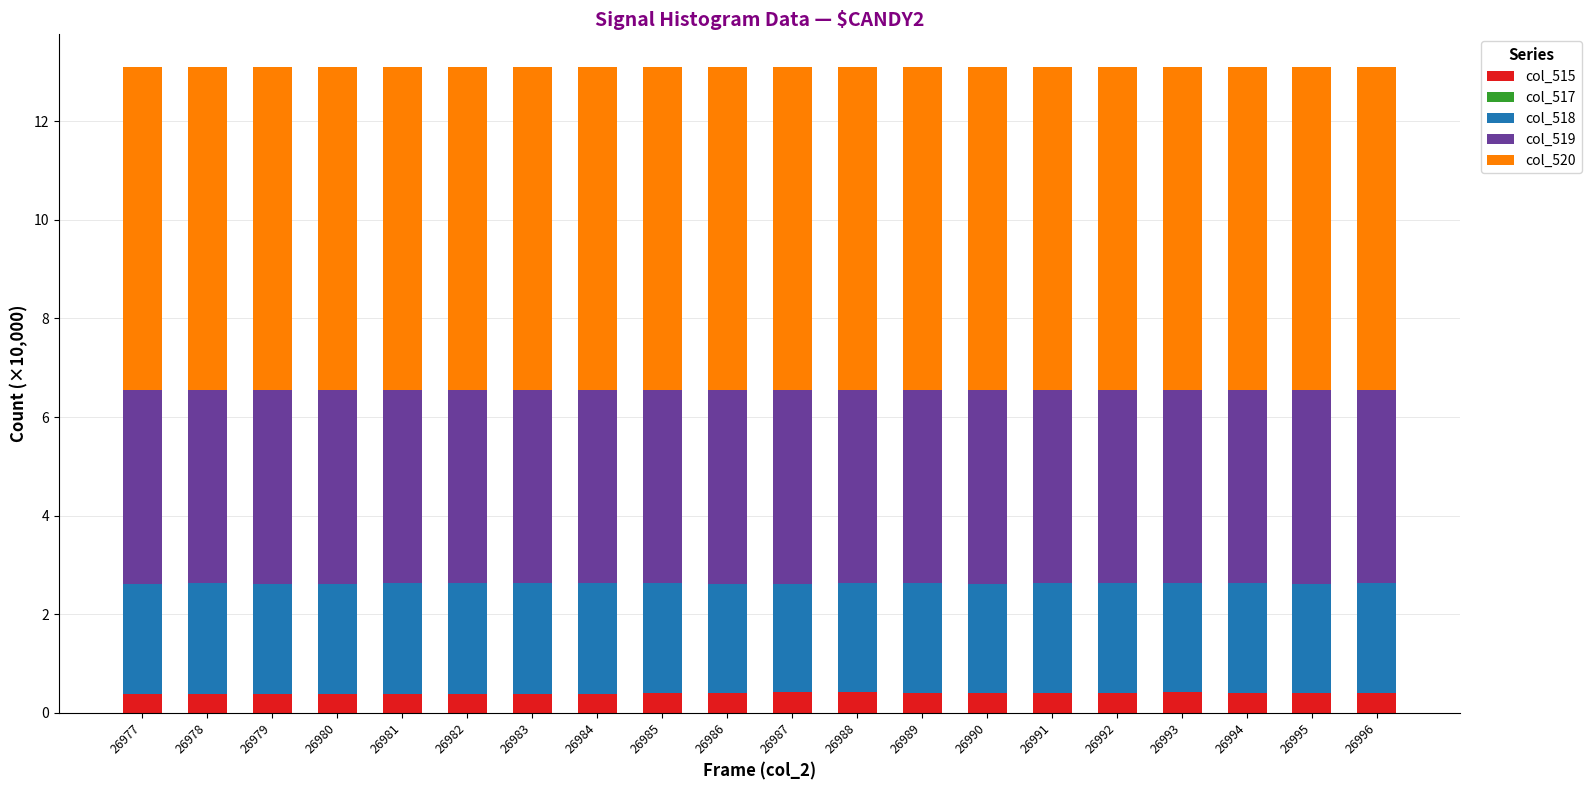

What is the total value across all series at 26989?

13.1